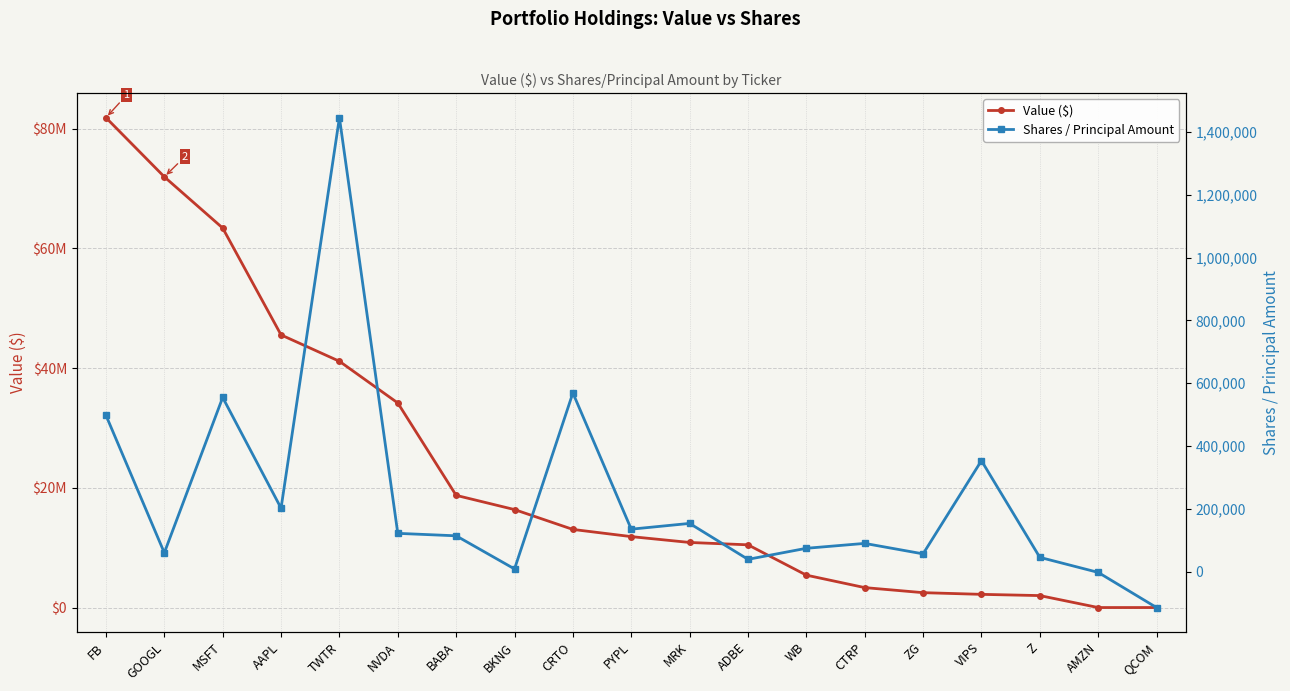

Reading left to right, transcribe all the data shown in this chart.

Value ($): FB=81861000	GOOGL=71977000	MSFT=63418000	AAPL=45558000	TWTR=41151000	NVDA=34185000	BABA=18747000	BKNG=16370000	CRTO=13052000	PYPL=11852000	MRK=10875000	ADBE=10481000	WB=5413000	CTRP=3332000	ZG=2486000	VIPS=2204000	Z=1998000	AMZN=0	QCOM=0
Shares / Principal Amount: FB=497758	GOOGL=59629	MSFT=554500	AAPL=201815	TWTR=1445935	NVDA=121645	BABA=113785	BKNG=8251	CRTO=568957	PYPL=134930	MRK=153300	ADBE=38825	WB=74025	CTRP=89630	ZG=56252	VIPS=353180	Z=45155	AMZN=-2770	QCOM=-114722